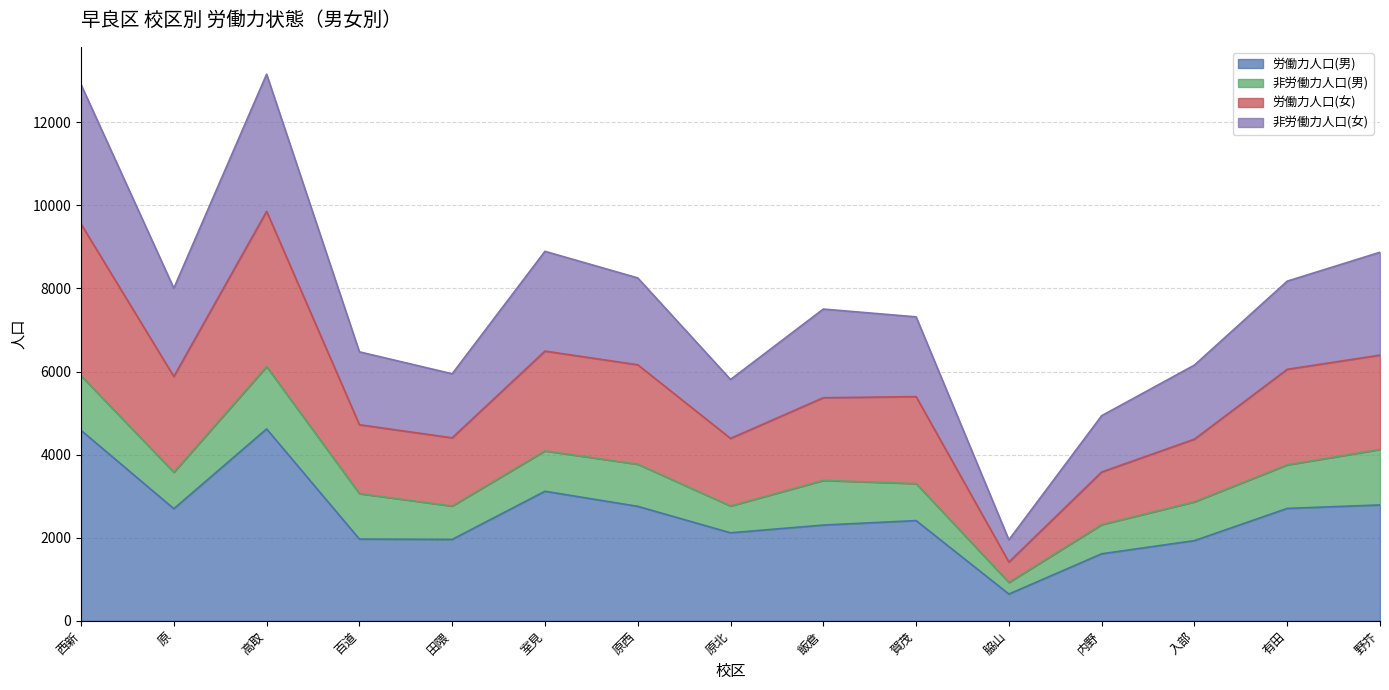

Which category has the lowest value in the 労働力人口(男) series?

脇山